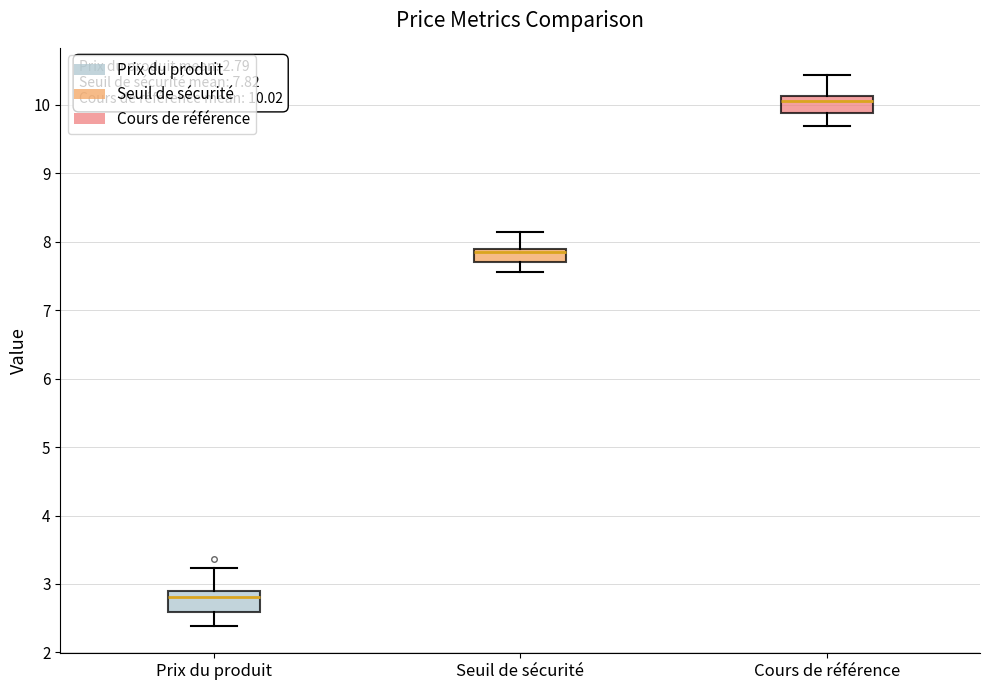

Which box has the highest median line?

Cours de référence